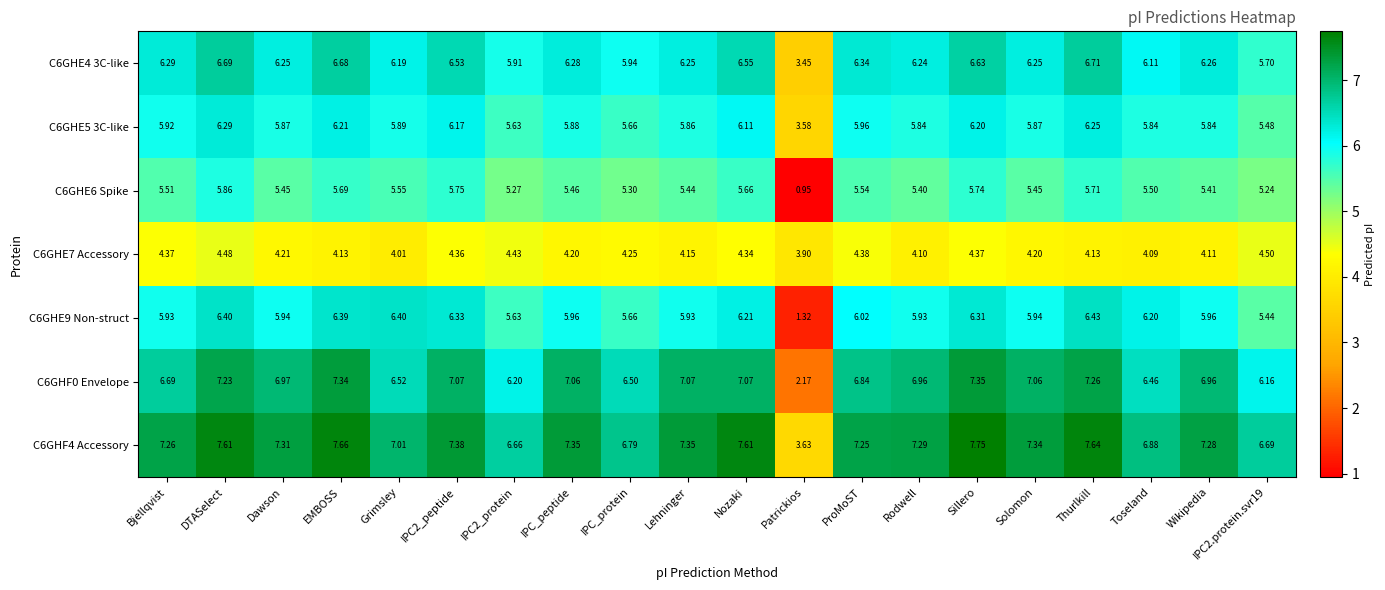

Which label corresponds to the smallest value in the chart?

Patrickios